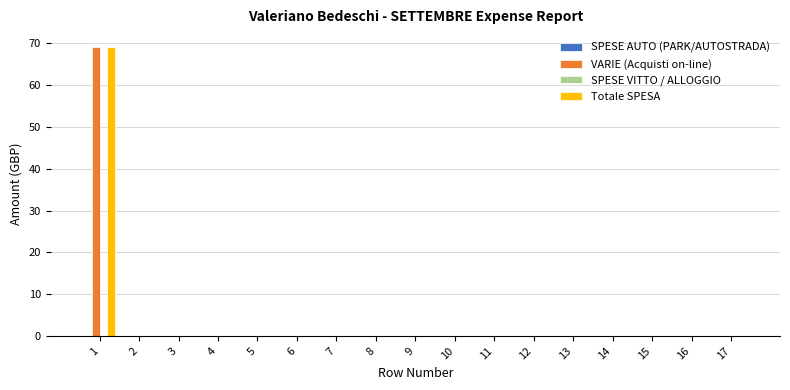

Are the bars grouped side by side (vs. stacked)?

Yes